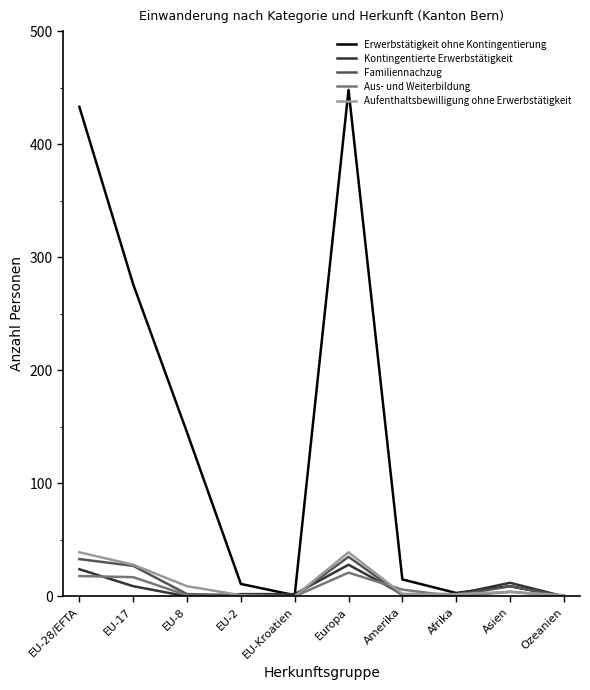

The value of Erwerbstätigkeit ohne Kontingentierung at Ozeanien is -182. True or false?

False